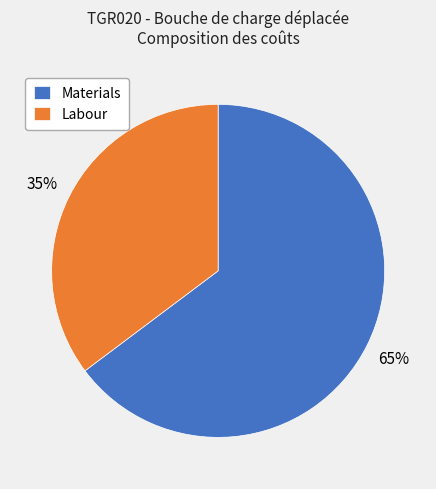

Is there any slice that represents more than half of the pie?

Yes